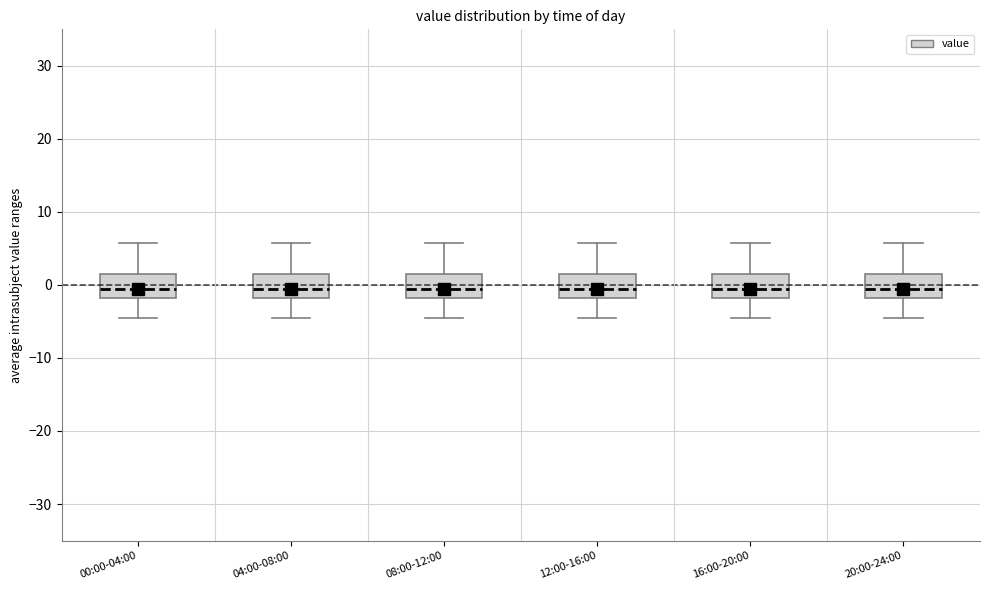

Reading left to right, transcribe this box plot: for each box, give where its median line is, the range the box spans, and where its two whiskers end, as read against the y-axis. The values are not printed on the chart, so give them approximately, as read against the axis.

00:00-04:00: median -1, box -2 to 1, whiskers -4 to 6
04:00-08:00: median -1, box -2 to 1, whiskers -4 to 6
08:00-12:00: median -1, box -2 to 1, whiskers -4 to 6
12:00-16:00: median -1, box -2 to 1, whiskers -4 to 6
16:00-20:00: median -1, box -2 to 1, whiskers -4 to 6
20:00-24:00: median -1, box -2 to 1, whiskers -4 to 6